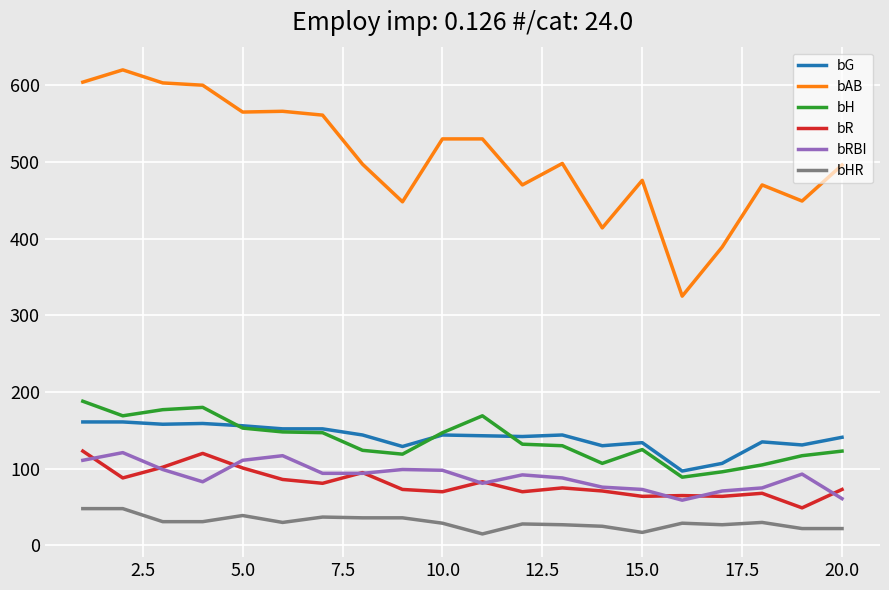

Which series has the largest range (max minus min)?

bAB